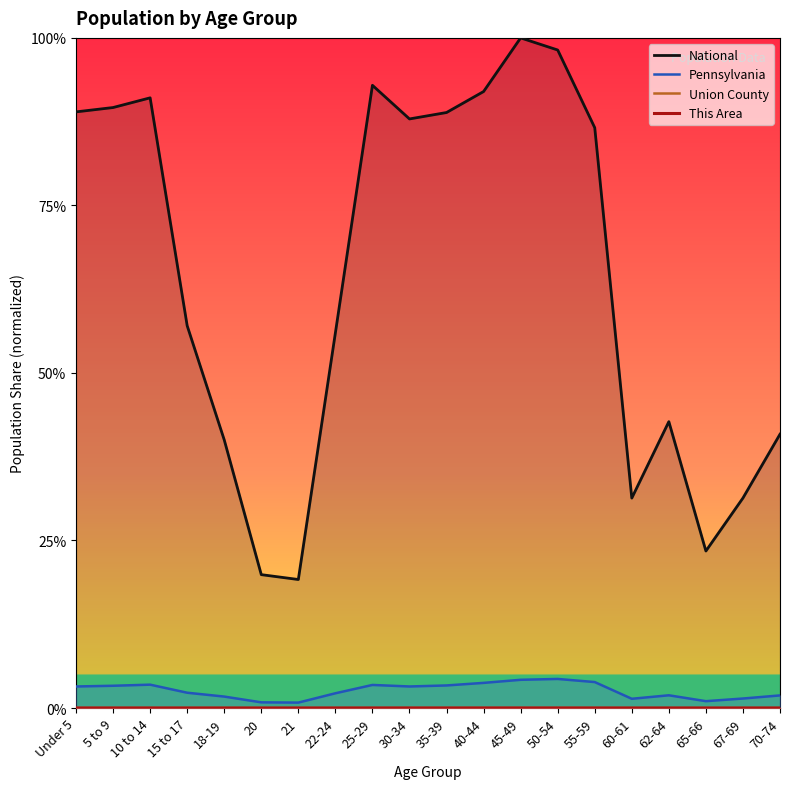

What is the difference between the highest and lowest values at 40-44?

0.9